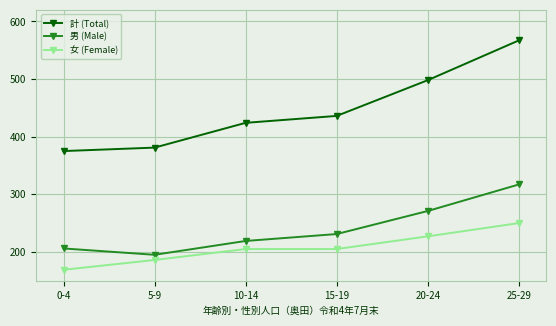

At which label does 計 (Total) reach its peak?

25-29